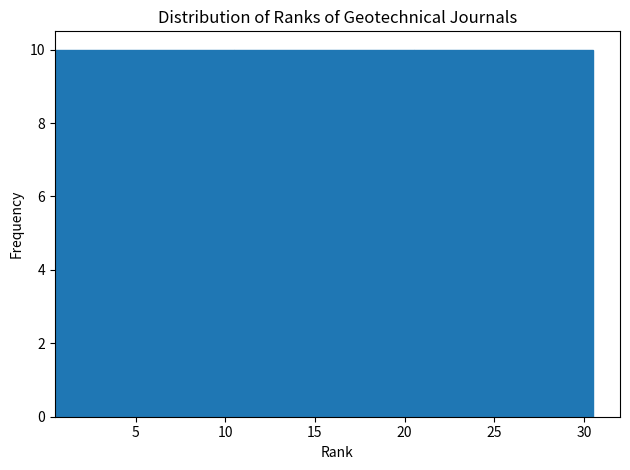

How tall is the bar that spans 10.5 to 20.5 on the x-axis? The values are not printed on the chart, so give them approximately, as read against the axis.

10